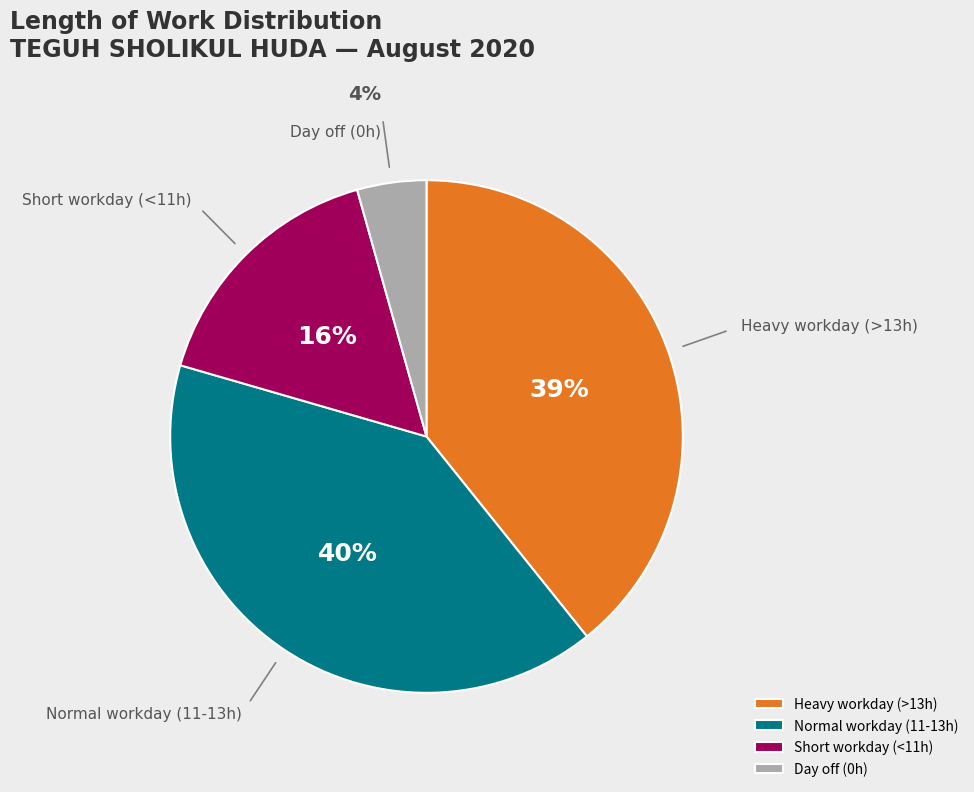

The Day off (0h) slice represents 4% of the pie. True or false?

True